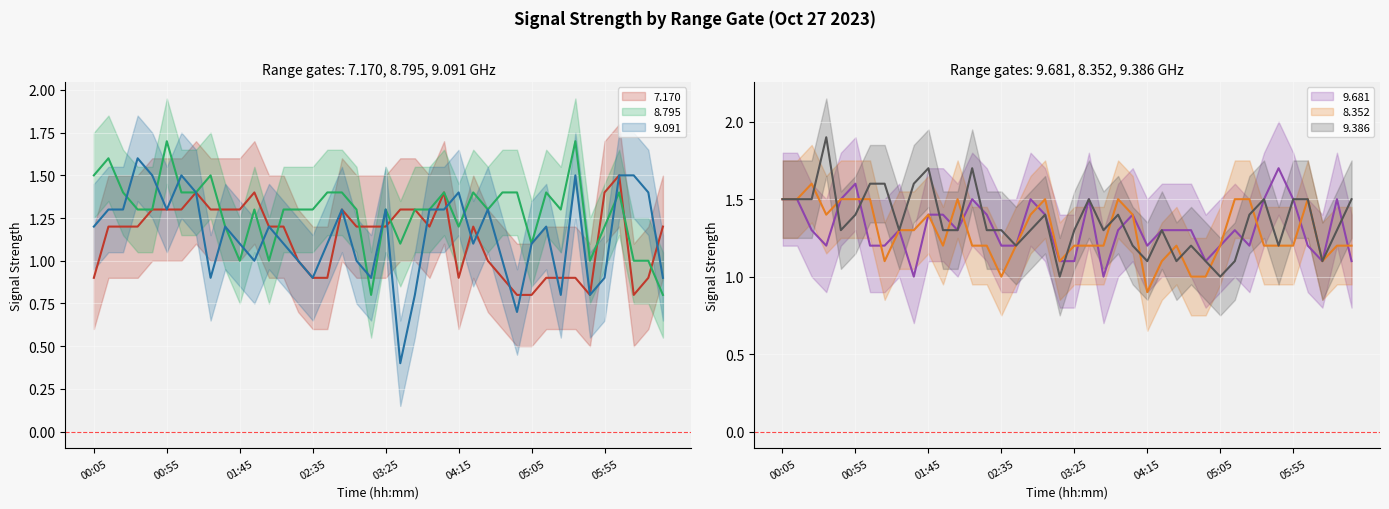

At which category does the chart reach its minimum across all series?

03:35